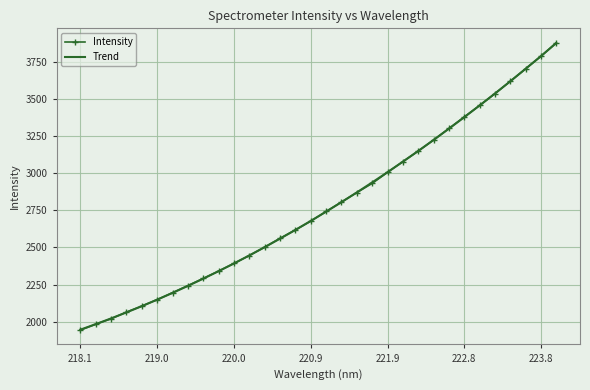

What is the maximum value for Trend?

3874.3